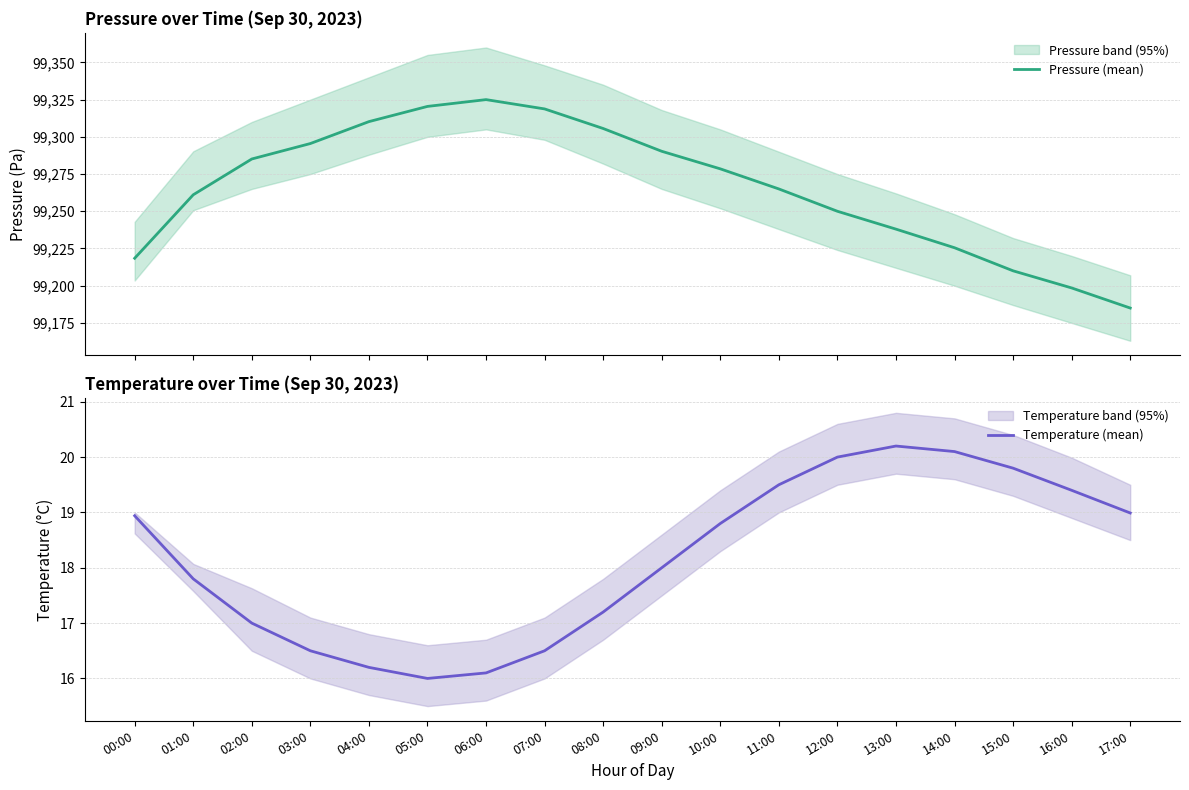

Read the Pressure (mean) value at 01:00.

99261.1